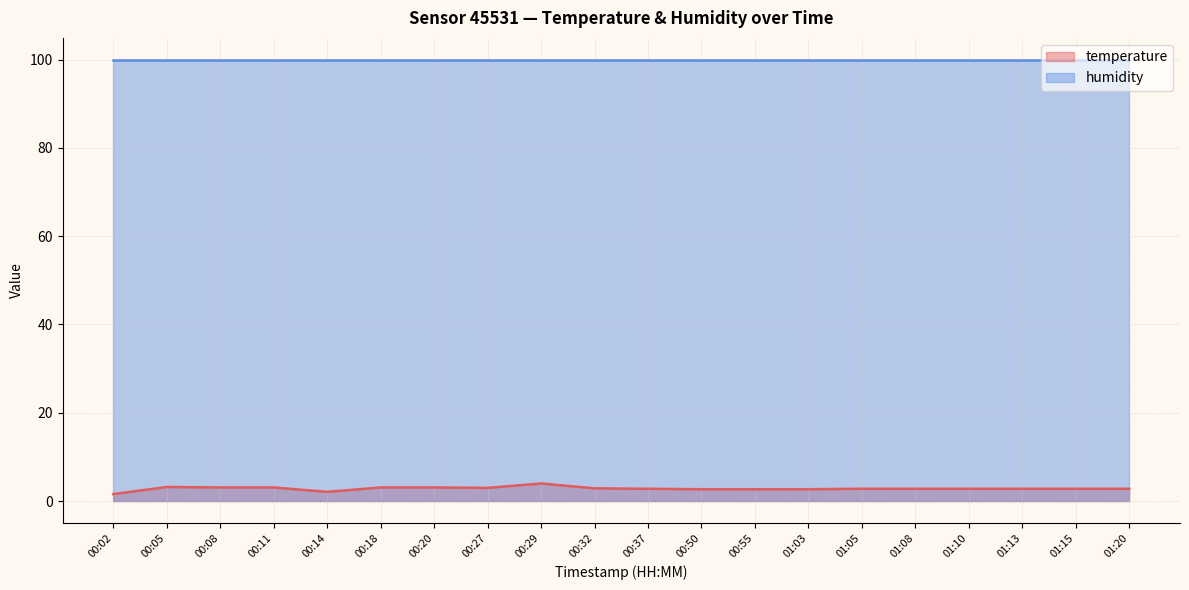

The value at 00:18 is 3.1. True or false?

True